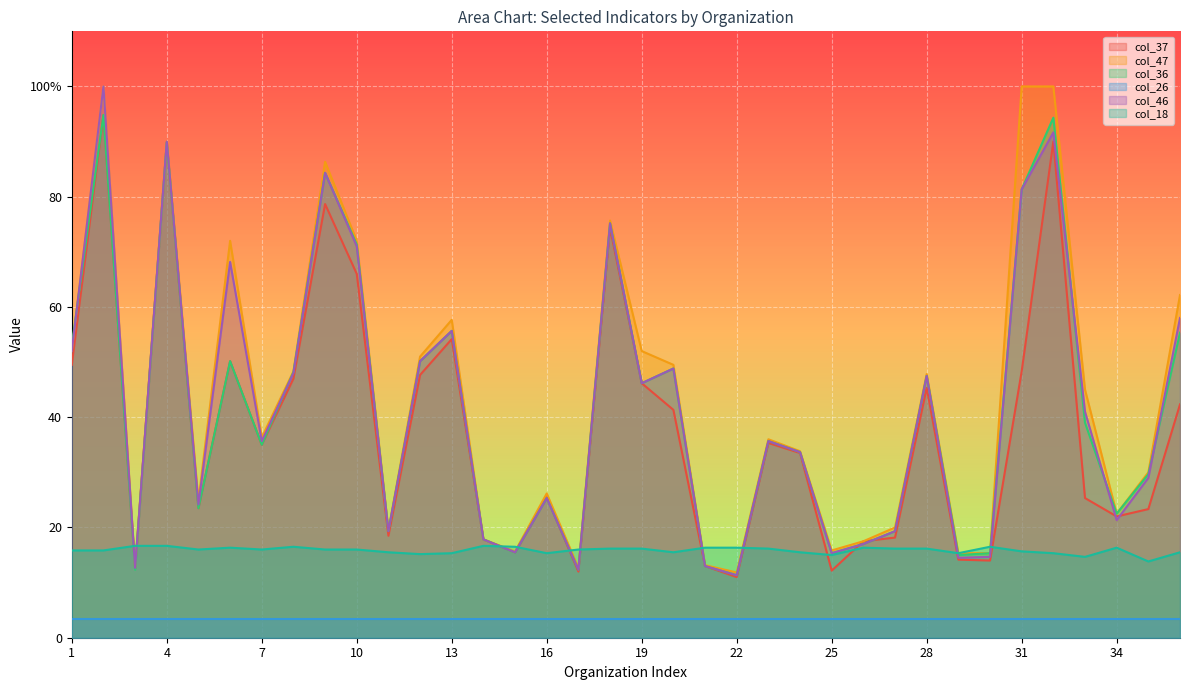

Rank the categories by col_36 value from lowest to highest.

22, 3, 17, 21, 29, 25, 30, 15, 26, 14, 11, 27, 34, 5, 16, 35, 24, 7, 23, 33, 19, 28, 8, 20, 6, 12, 1, 36, 13, 10, 18, 31, 9, 4, 32, 2